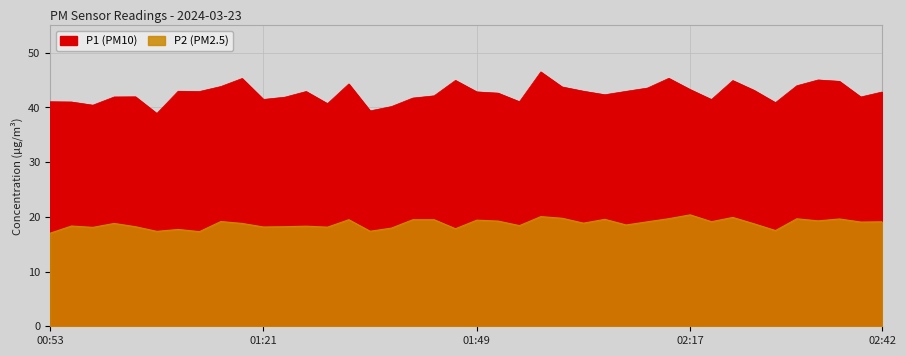

The value of P1 at 02:06 is 22.3. True or false?

False